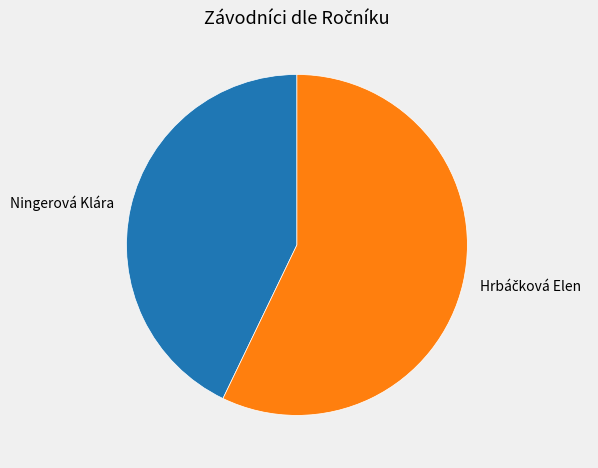

How many slices are in this pie chart?

2